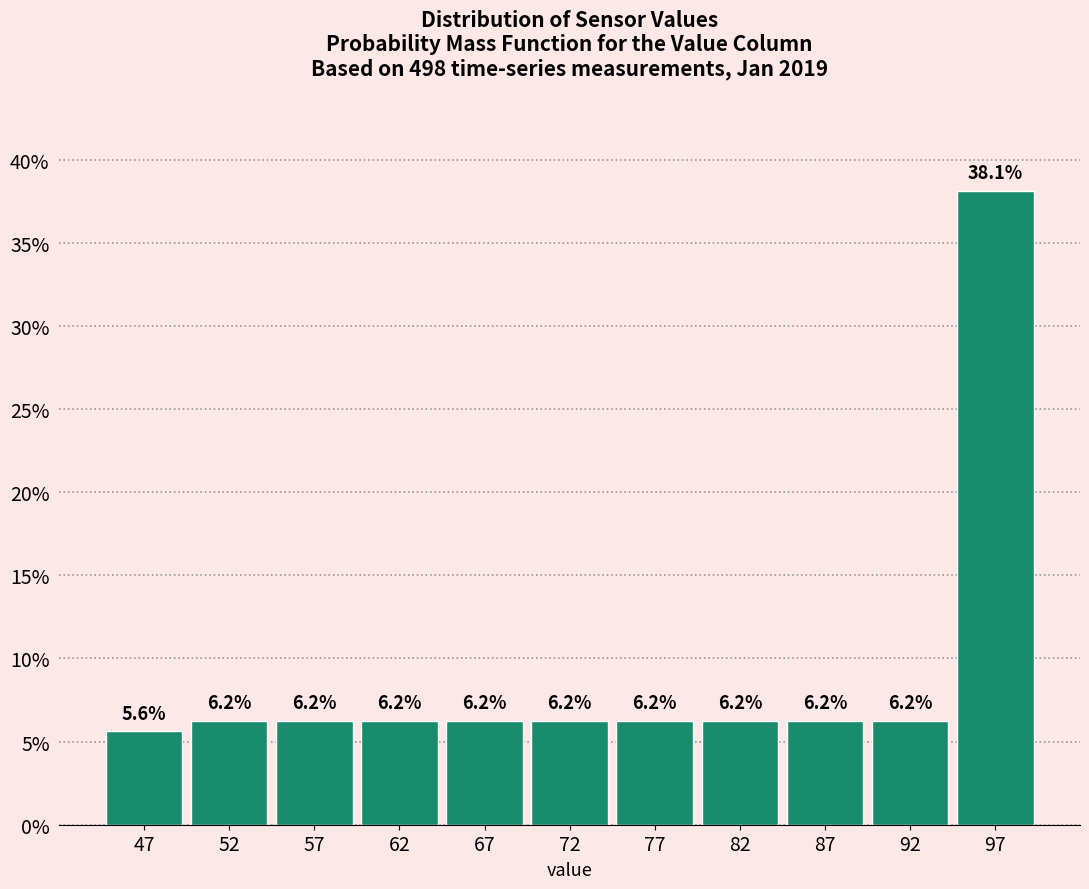

Reading left to right, transcribe this chart: for each bar, give the range it covers on the x-axis and its height.

45 to 50: 5.6
50 to 55: 6.2
55 to 60: 6.2
60 to 65: 6.2
65 to 70: 6.2
70 to 75: 6.2
75 to 80: 6.2
80 to 85: 6.2
85 to 90: 6.2
90 to 95: 6.2
95 to 100: 38.1